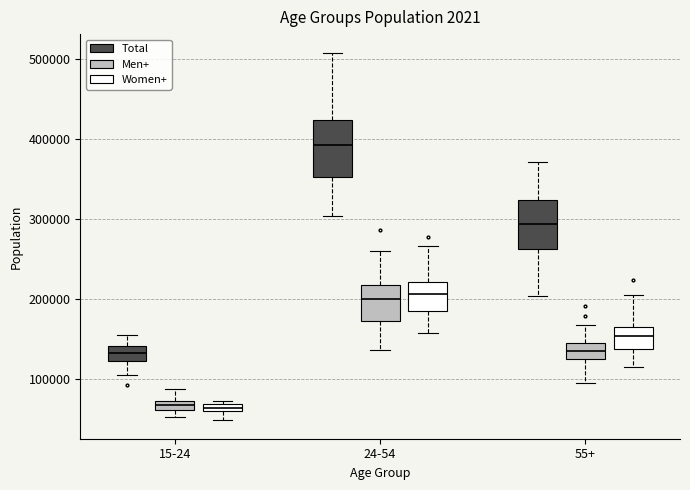

Where does the upper whisker of the box for 15-24 (Total) end on the y-axis? The values are not printed on the chart, so give them approximately, as read against the axis.

150000